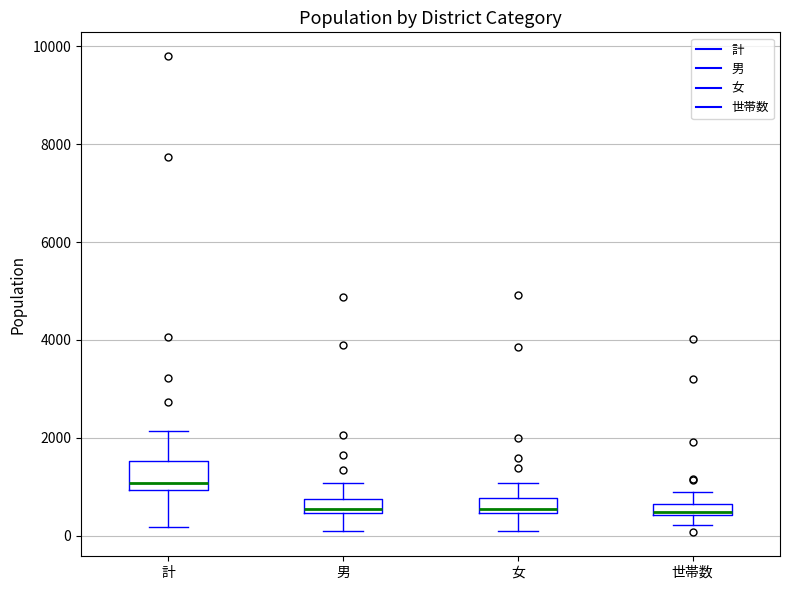

Which box's median line is the highest?

計